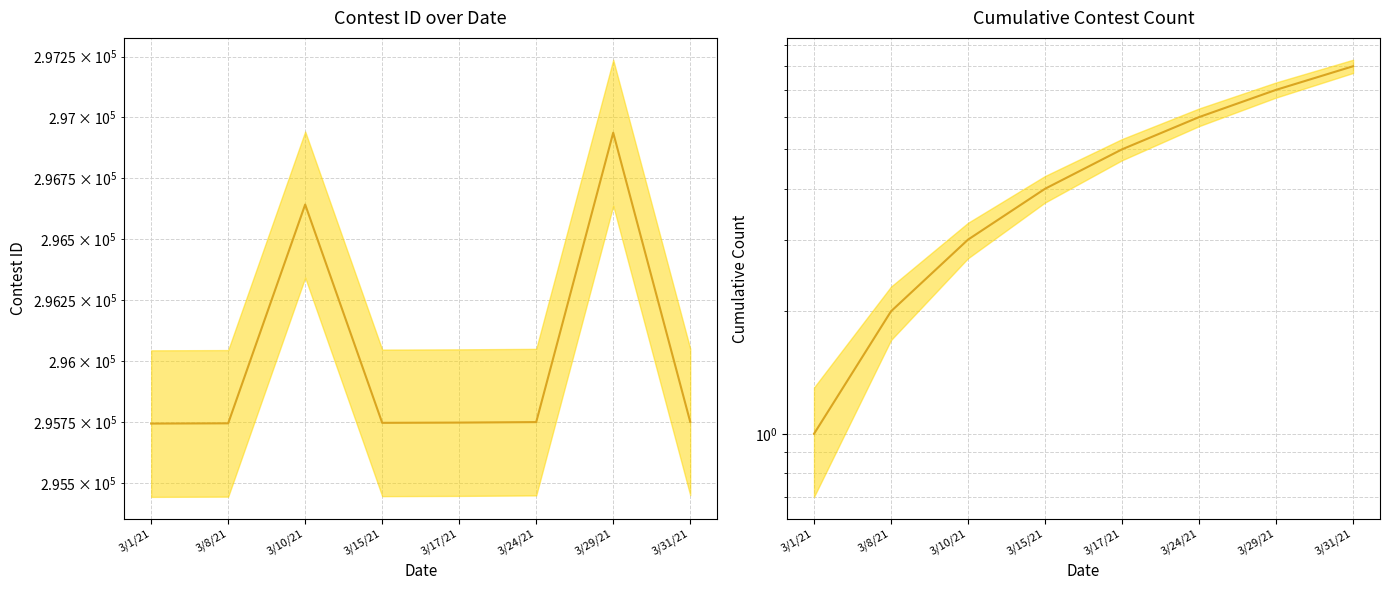

How many lines are shown in the chart?

2